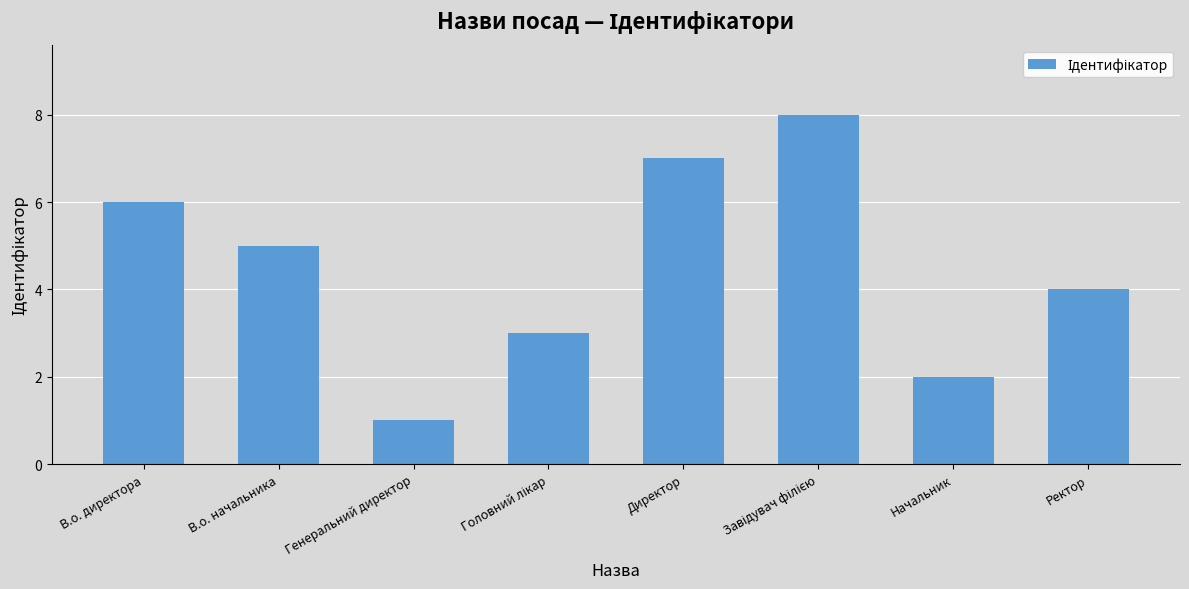

What is the difference between the maximum and minimum values?

7